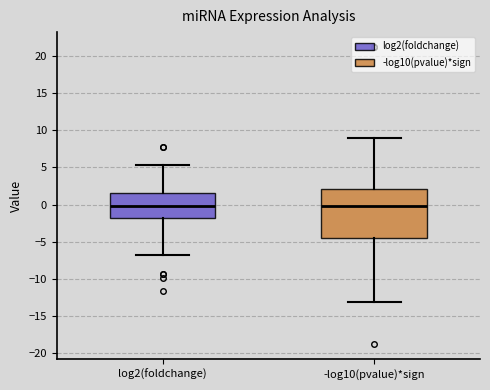

Where is the lower edge of the box for log2(foldchange) on the y-axis? The values are not printed on the chart, so give them approximately, as read against the axis.

-2.0